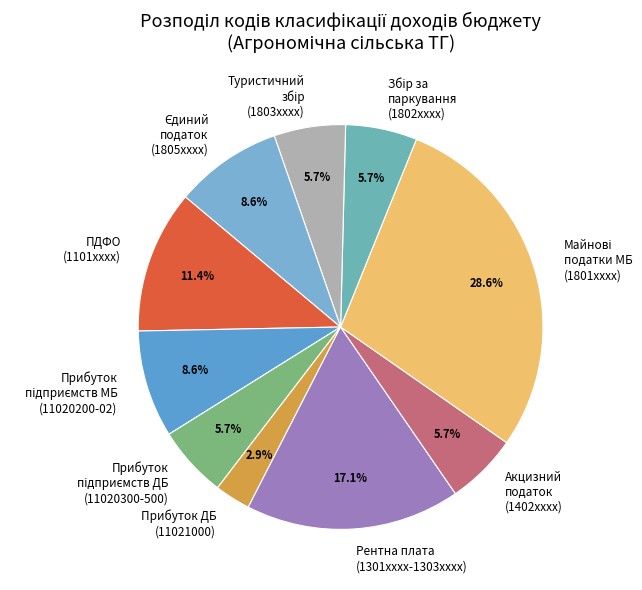

Count the number of slices in the pie.

10